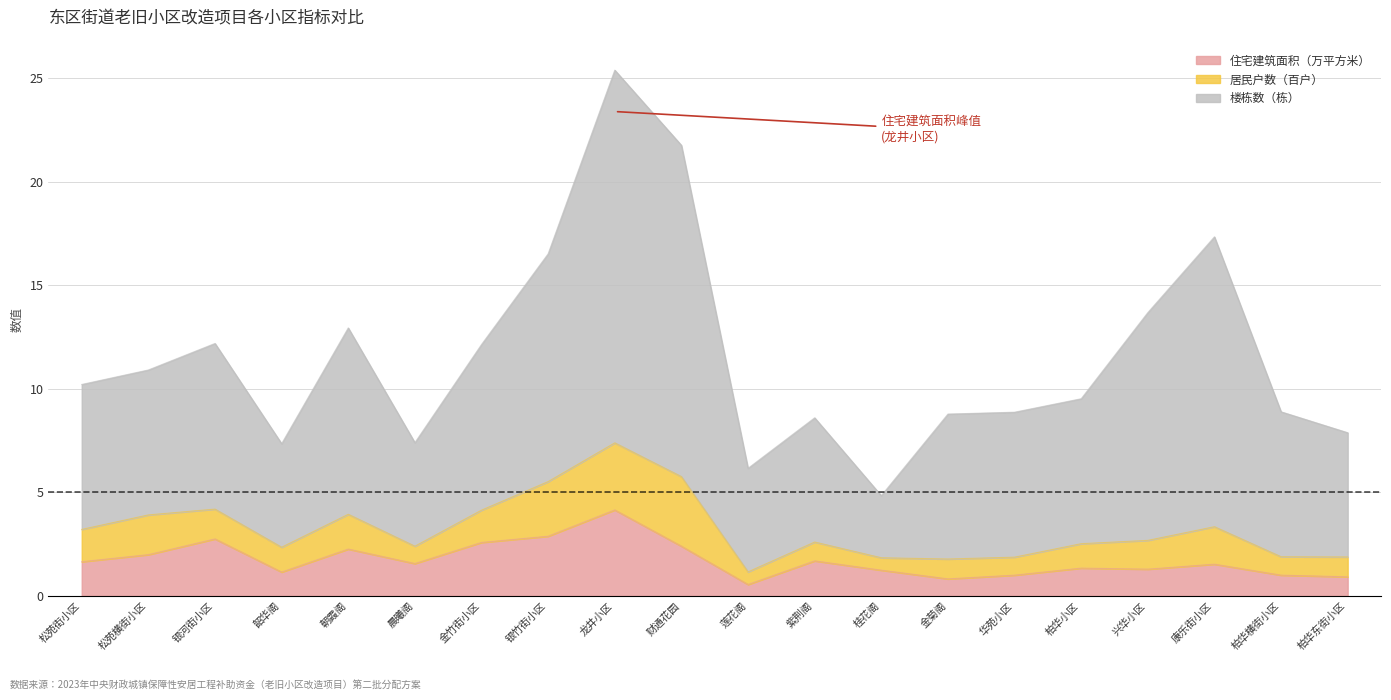

At which category is the sum across all series the highest?

龙井小区